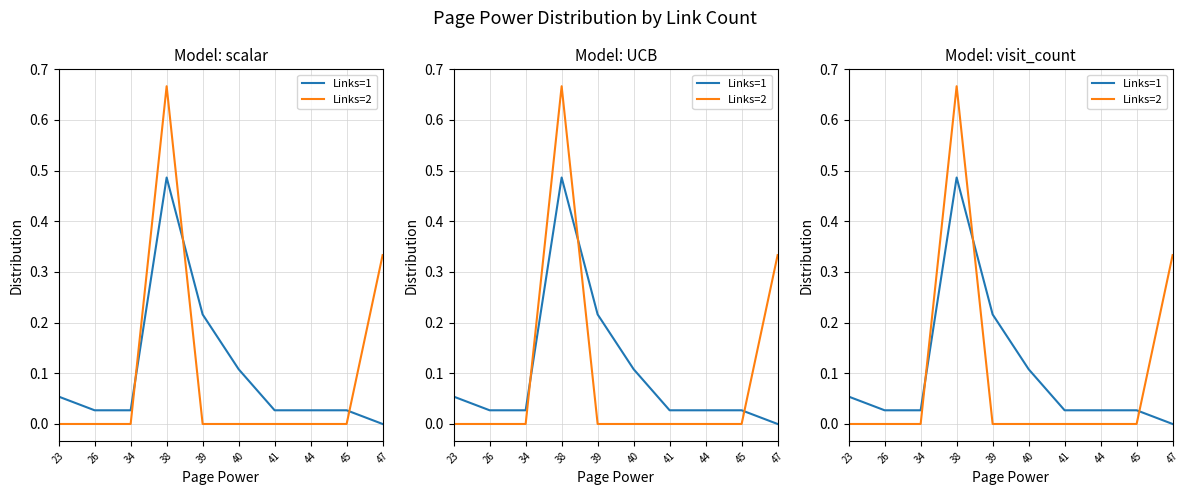

What is the maximum value shown in the chart?

0.7